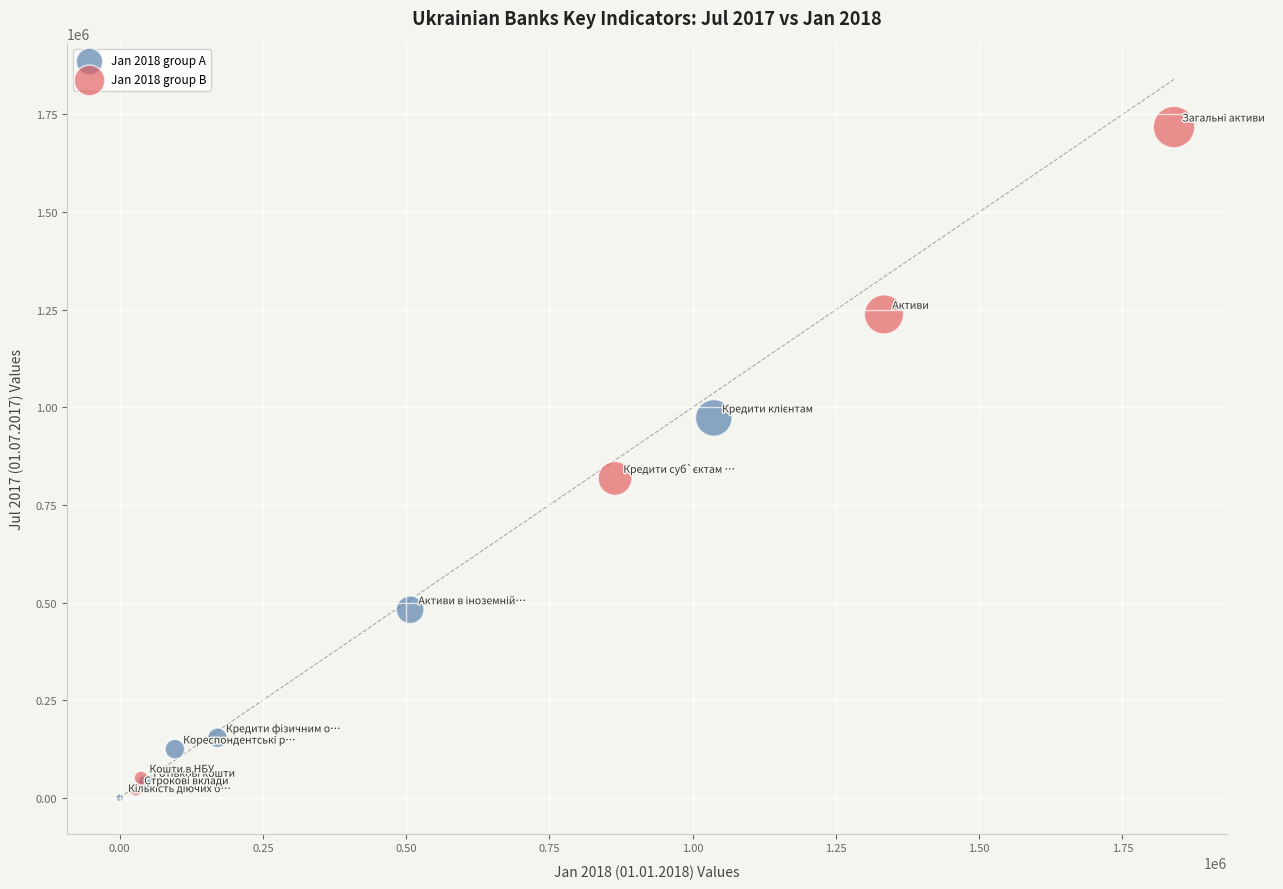

Which series reaches the maximum Y coordinate?

Jan 2018 group B